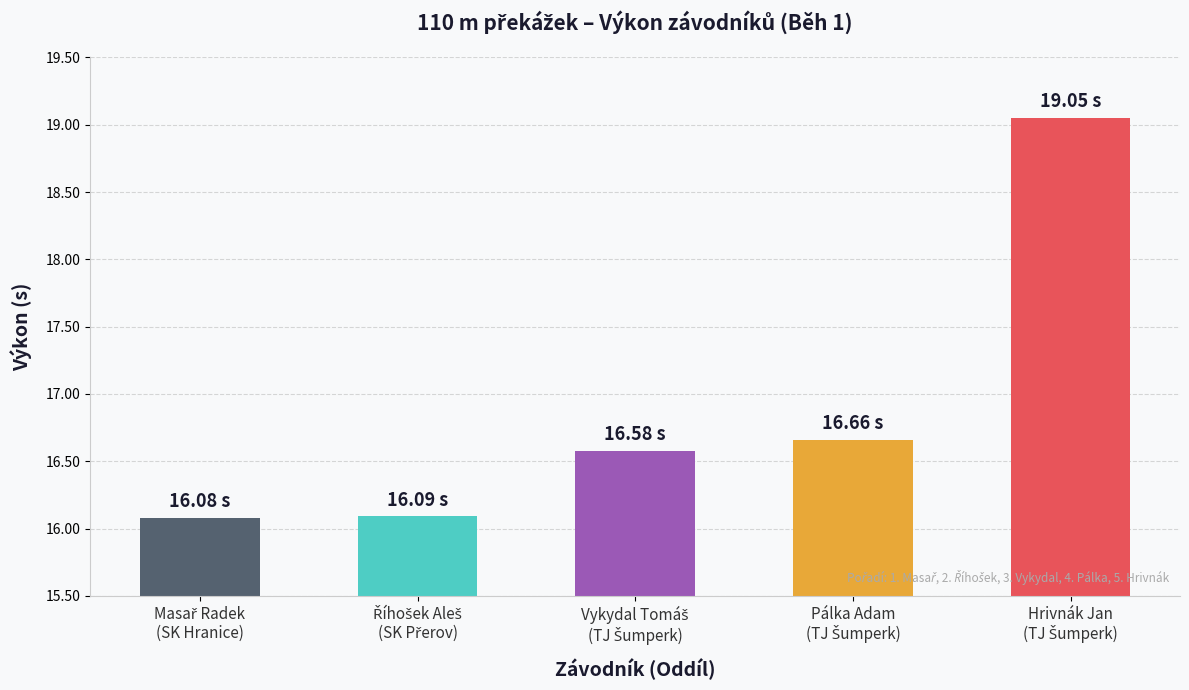

Count the number of categories in the chart.

5